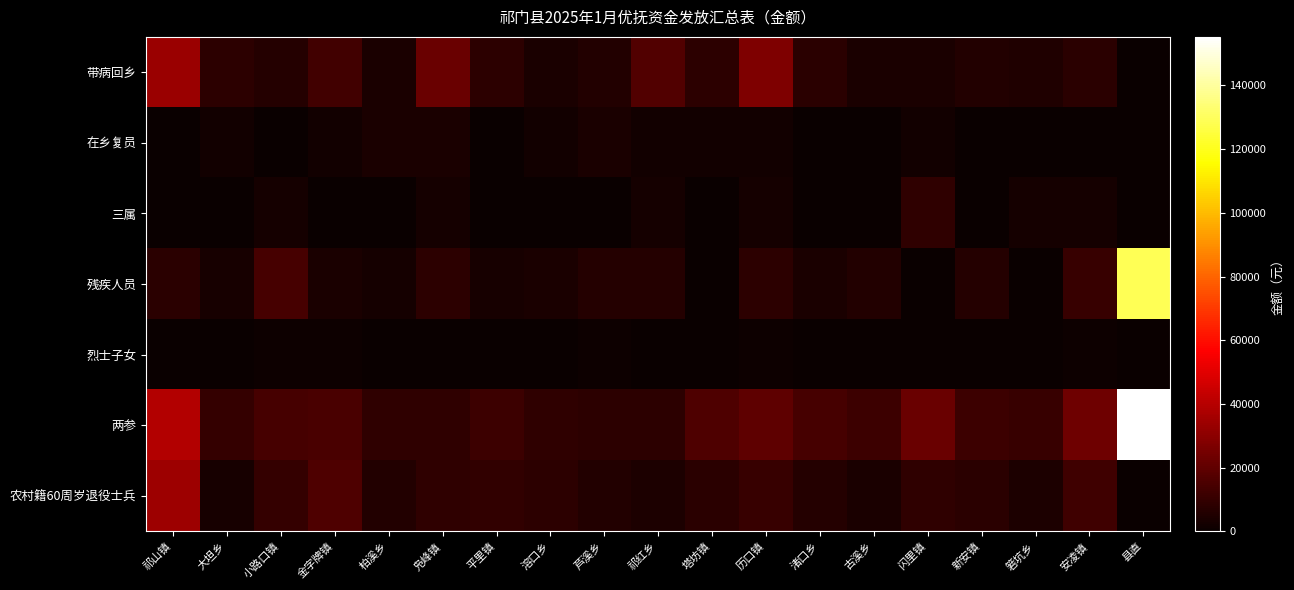

Rank the series by their maximum value, from lowest to highest.

烈士子女, 在乡复员, 三属, 带病回乡, 农村籍60周岁退役士兵, 残疾人员, 两参